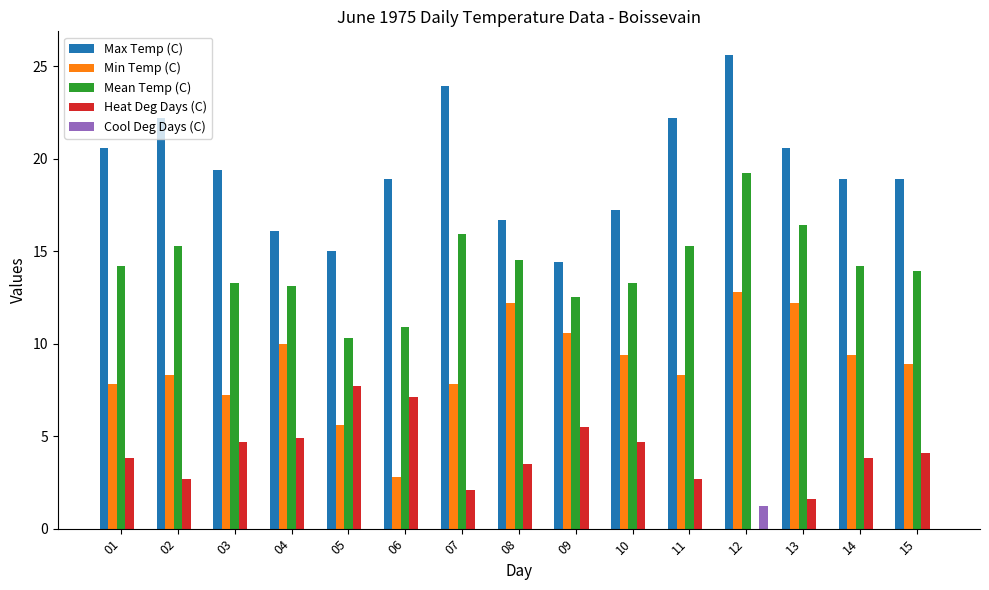

Reading left to right, transcribe all the data shown in this chart.

Max Temp (C): 20.6	22.2	19.4	16.1	15.0	18.9	23.9	16.7	14.4	17.2	22.2	25.6	20.6	18.9	18.9
Min Temp (C): 7.8	8.3	7.2	10.0	5.6	2.8	7.8	12.2	10.6	9.4	8.3	12.8	12.2	9.4	8.9
Mean Temp (C): 14.2	15.3	13.3	13.1	10.3	10.9	15.9	14.5	12.5	13.3	15.3	19.2	16.4	14.2	13.9
Heat Deg Days (C): 3.8	2.7	4.7	4.9	7.7	7.1	2.1	3.5	5.5	4.7	2.7	0.0	1.6	3.8	4.1
Cool Deg Days (C): 0.0	0.0	0.0	0.0	0.0	0.0	0.0	0.0	0.0	0.0	0.0	1.2	0.0	0.0	0.0